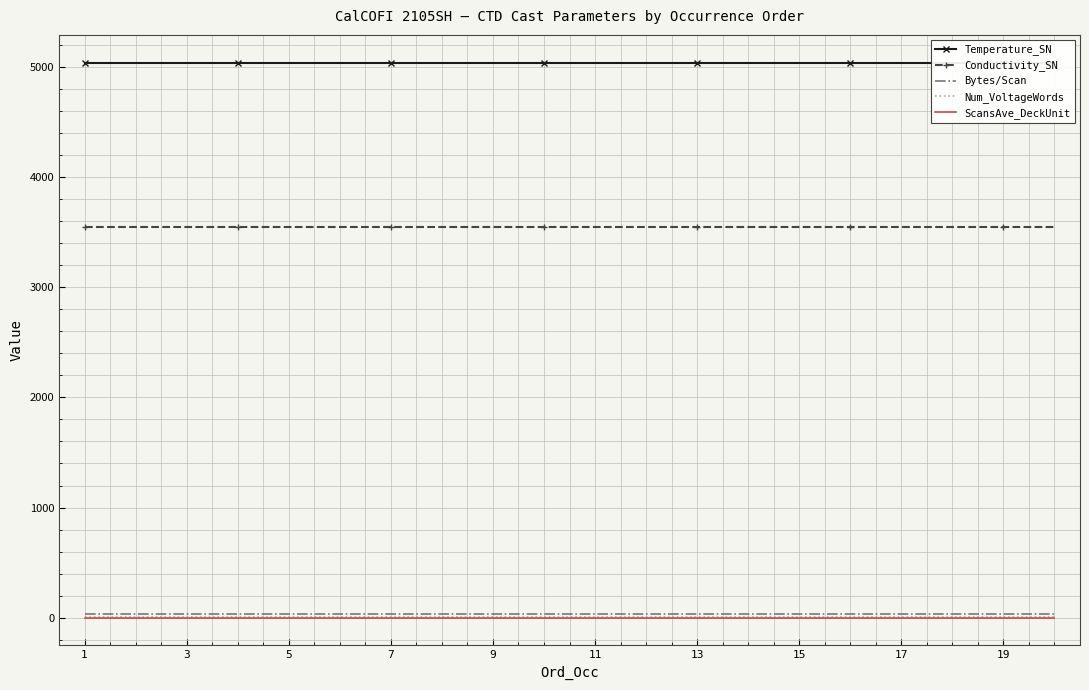

The Bytes/Scan series shows 37 at 11. True or false?

True